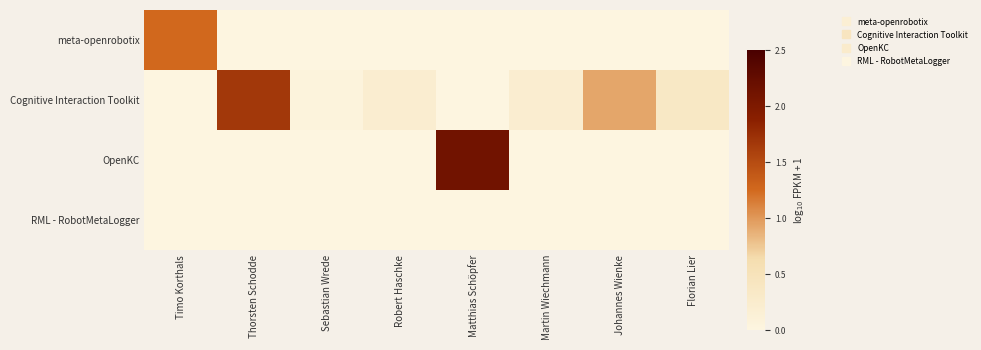

Rank the series by their average value, from lowest to highest.

RML - RobotMetaLogger, meta-openrobotix, OpenKC, Cognitive Interaction Toolkit